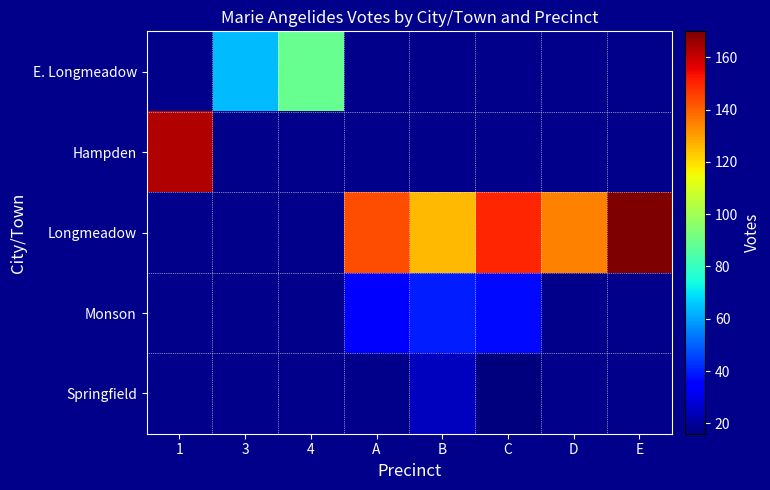

What is the maximum value shown in the chart?

170.0